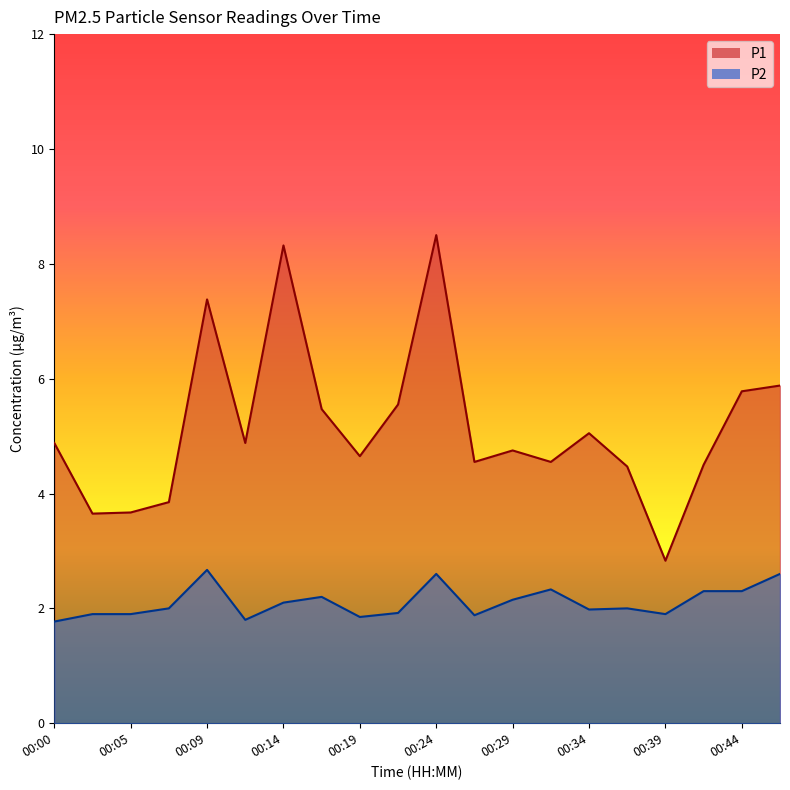

The value of P1 at 00:14 is 13.6. True or false?

False